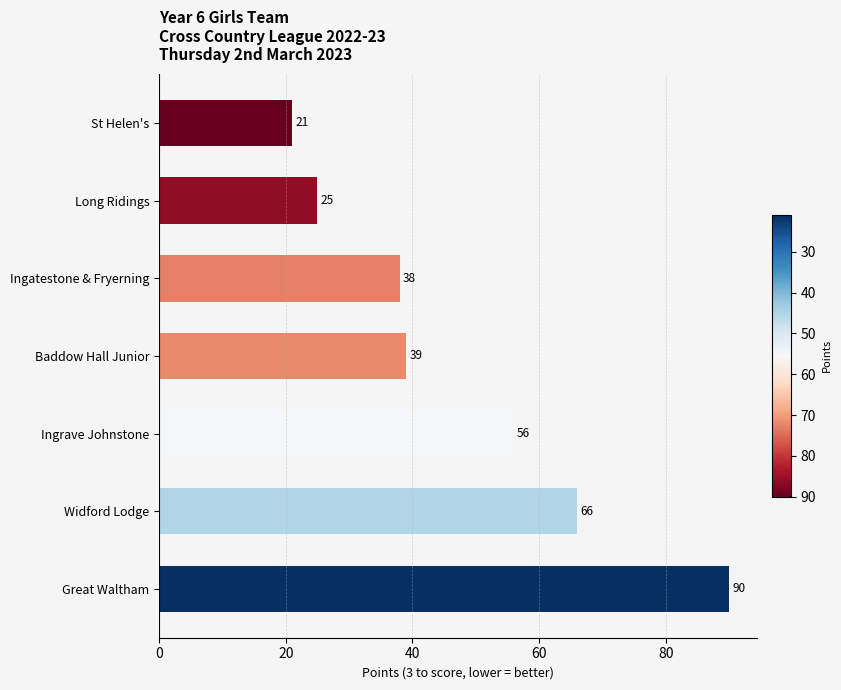

Reading top to bottom, what are all the values shown in this chart?

21	25	38	39	56	66	90